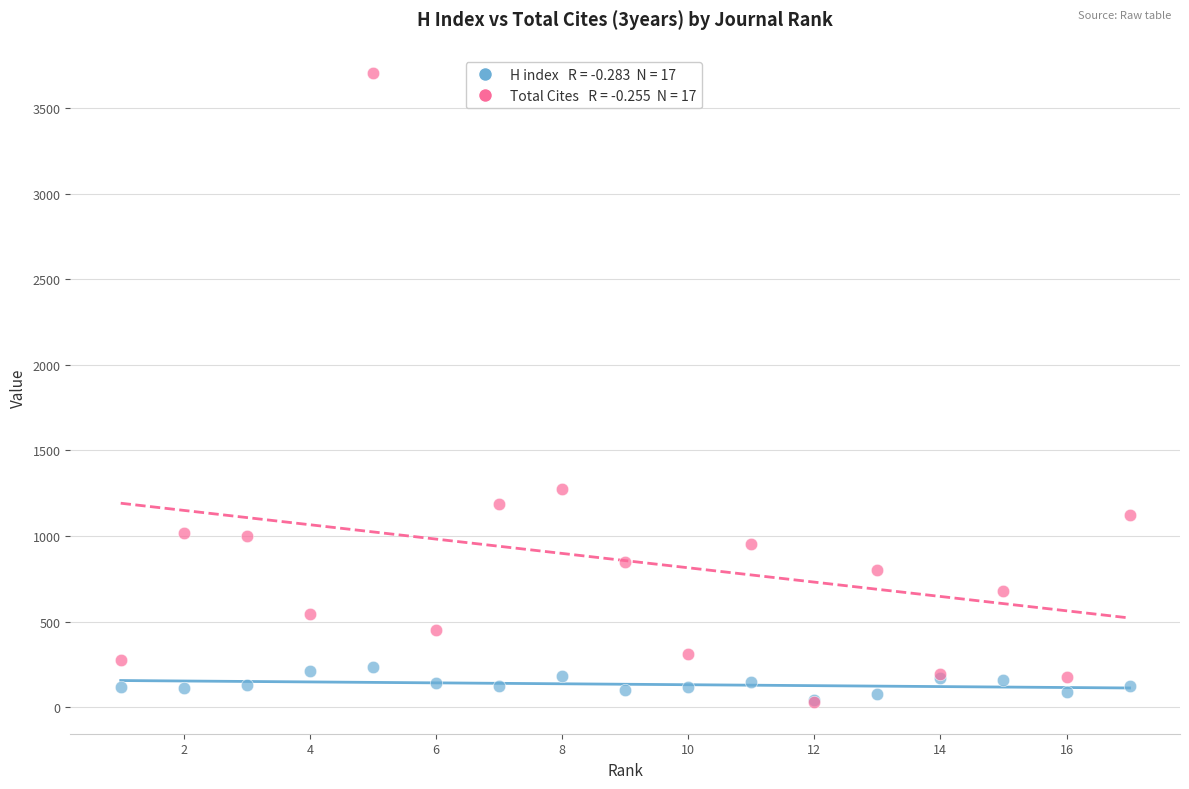

Across all series, what Y value is closest to 1866?

1274